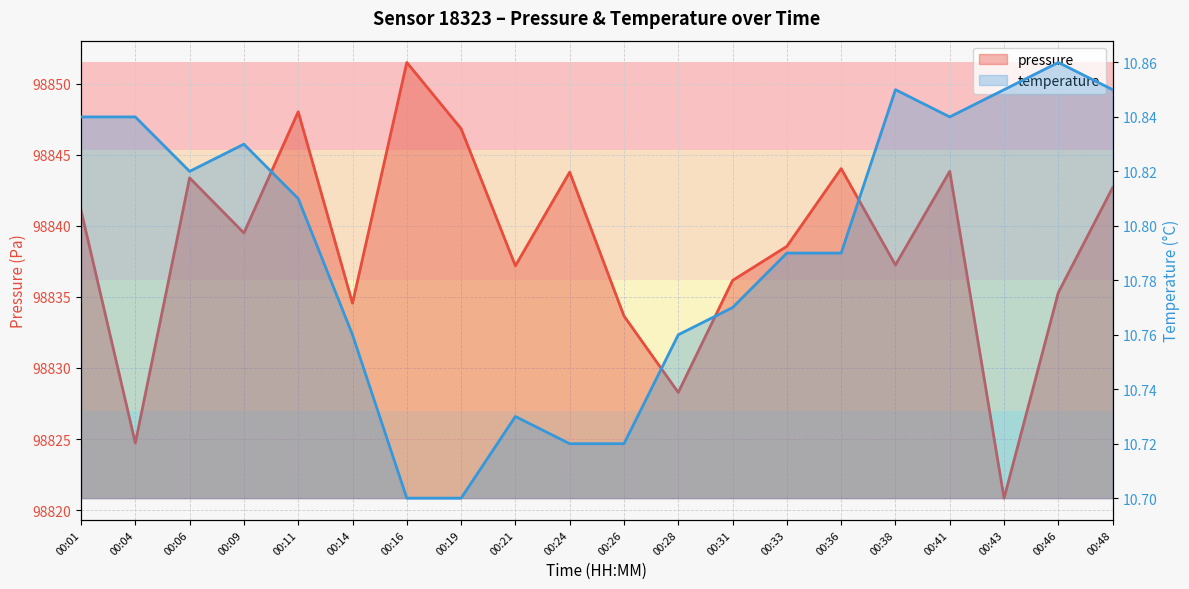

Which has a higher value, 00:11 or 00:01?

00:11